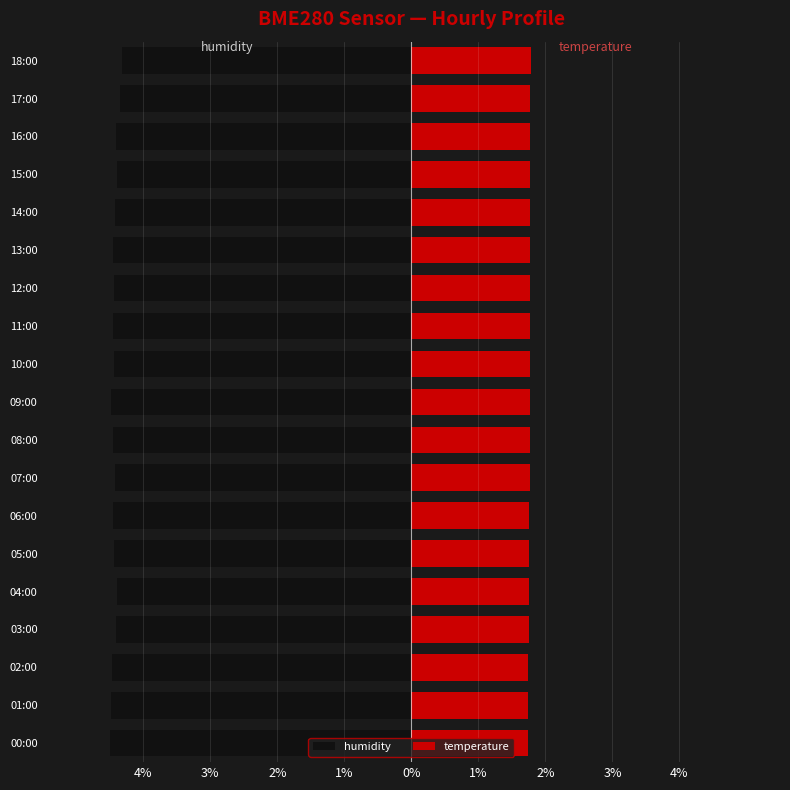

Which series changed the most between 05:00 and 15:00?

humidity